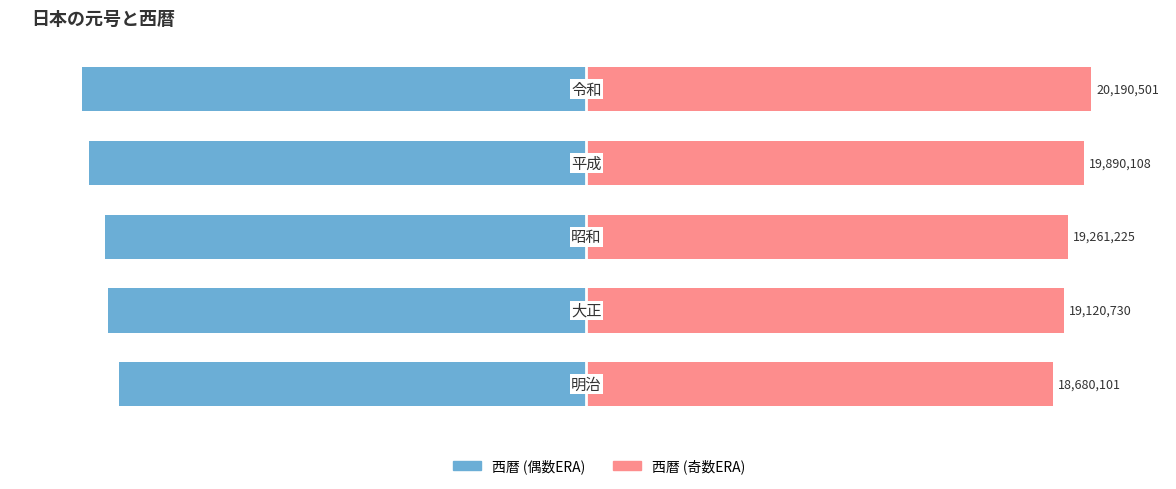

What is the difference between the maximum and minimum values in the 西暦 (左) series?

7.5